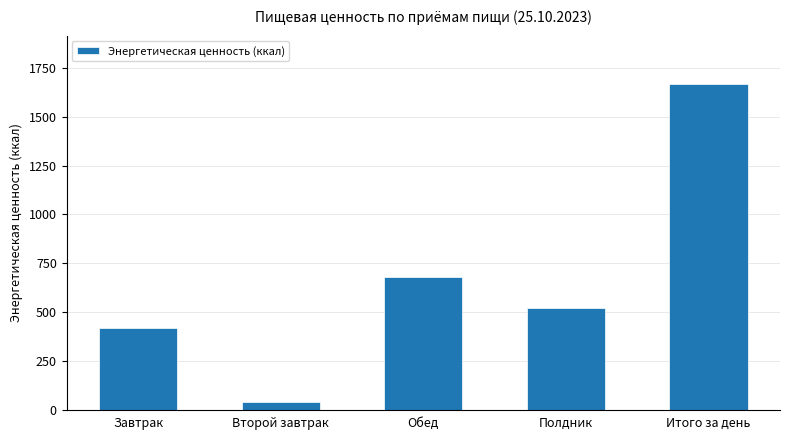

How many bars are there in total?

5